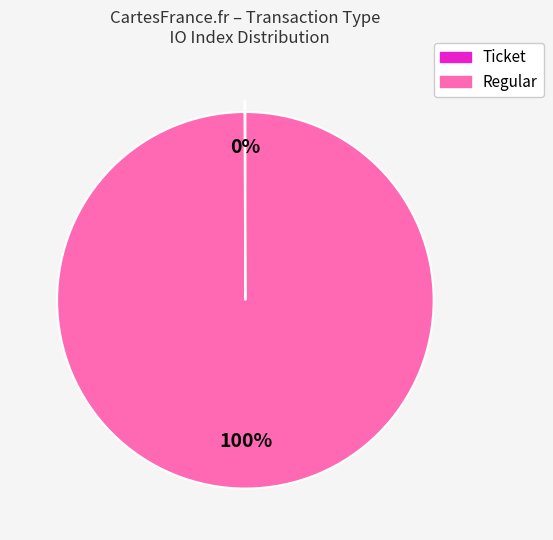

What percentage is the Regular slice, to the nearest percent?

100%